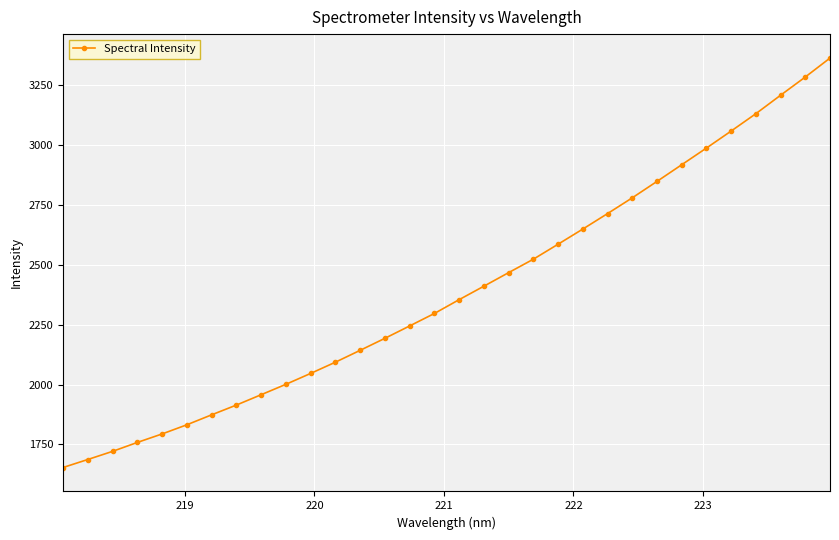

What is the difference between the second highest and minimum values?

1630.5